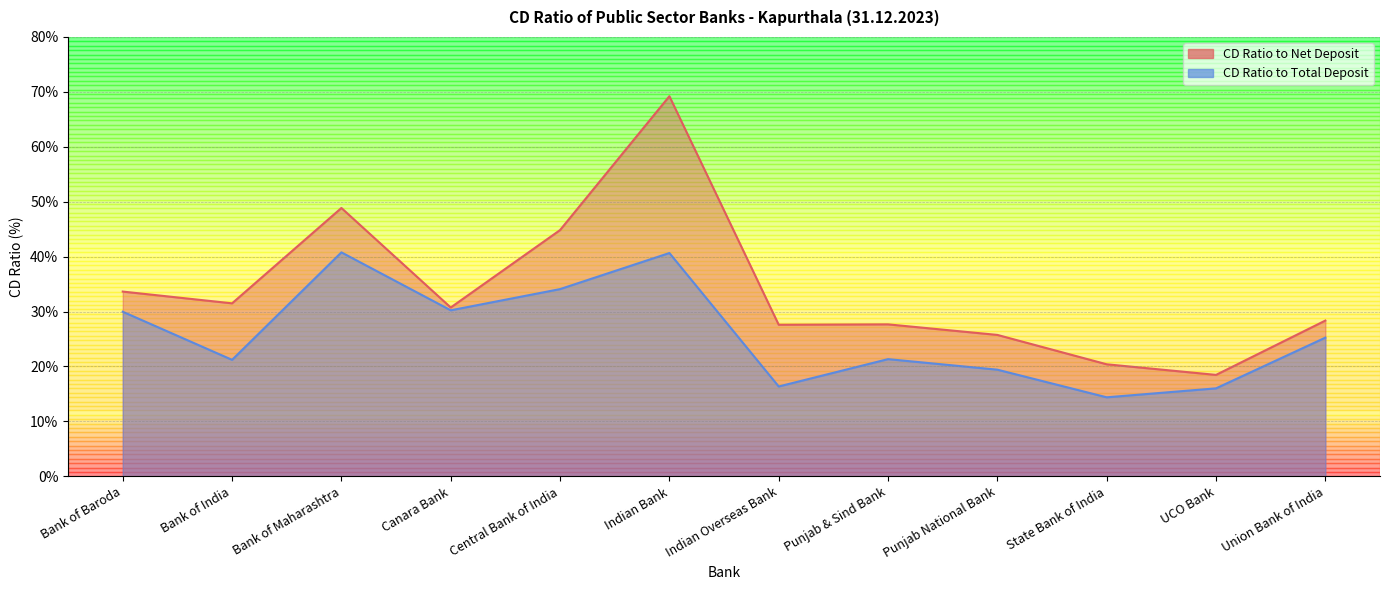

The value of CD Ratio to Net Deposit at Bank of India is 41.6. True or false?

False